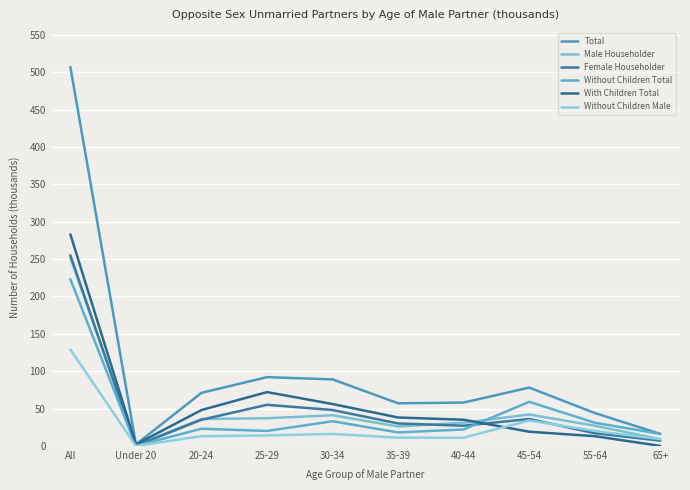

What are all the series names shown in the legend?

Total, Male Householder, Female Householder, Without Children Total, With Children Total, Without Children Male